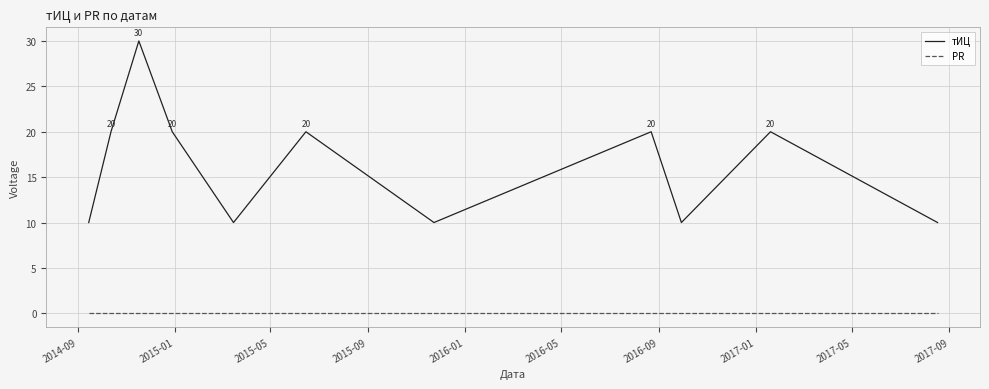

What is the maximum value for тИЦ?

30